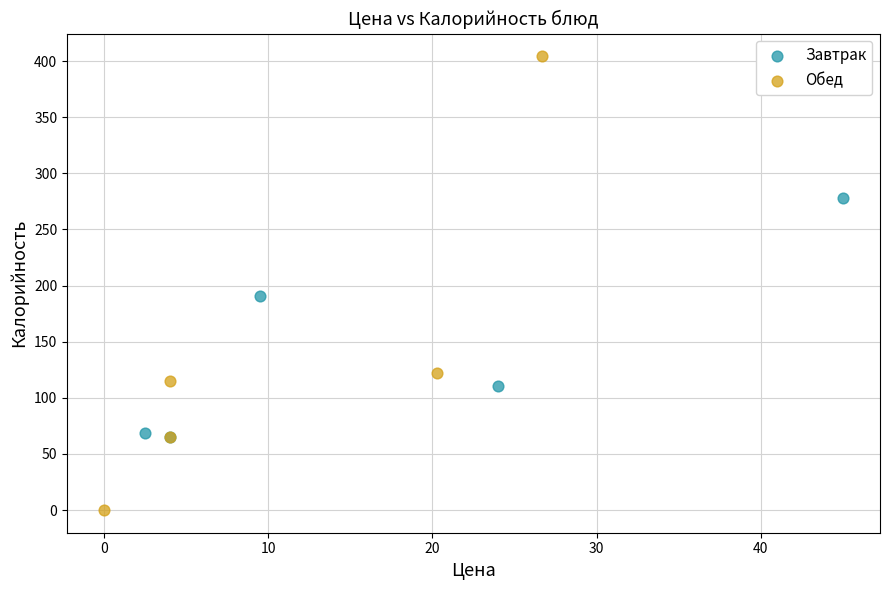

What are all the series names shown in the legend?

Завтрак, Обед